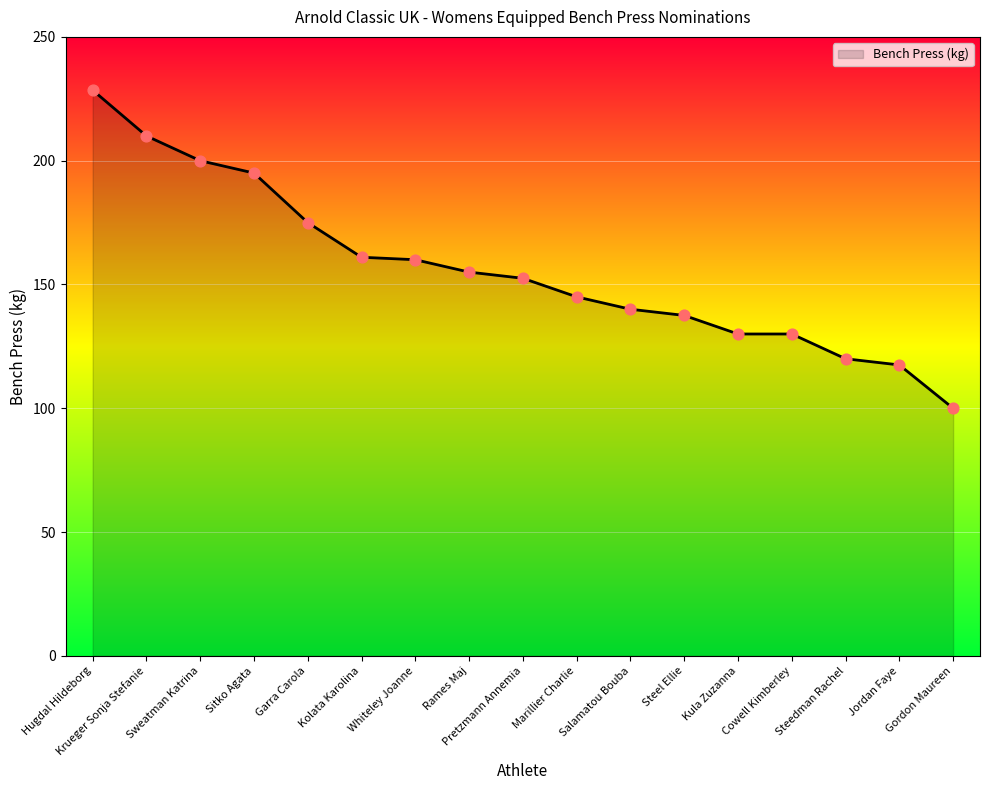

Between Jordan Faye and Sweatman Katrina, which is larger?

Sweatman Katrina